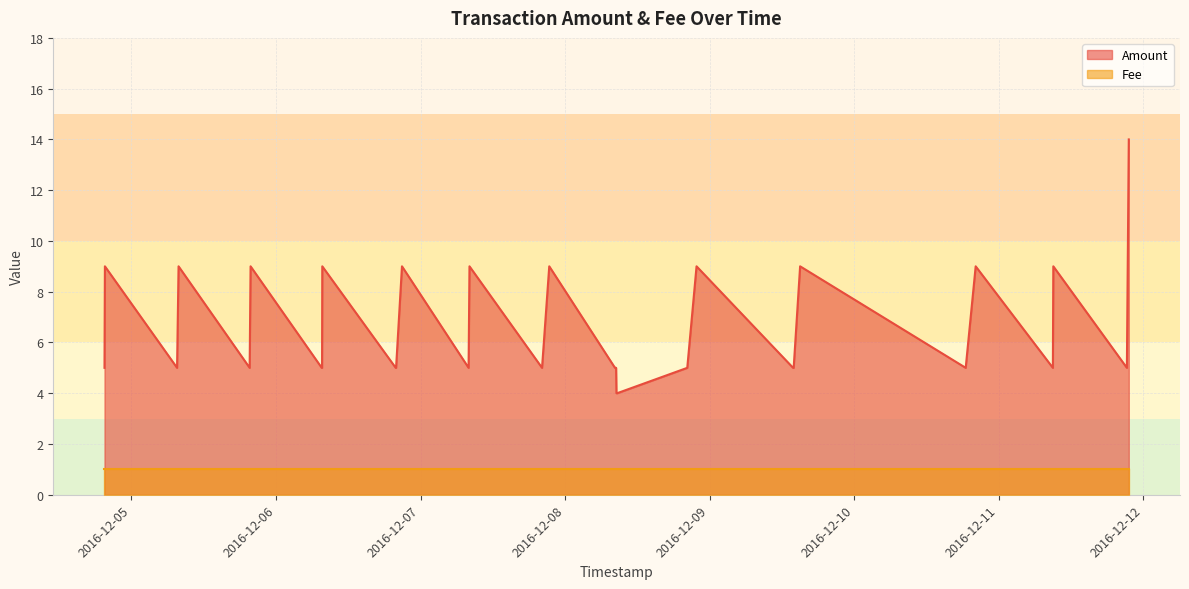

What are all the series names shown in the legend?

Amount, Fee